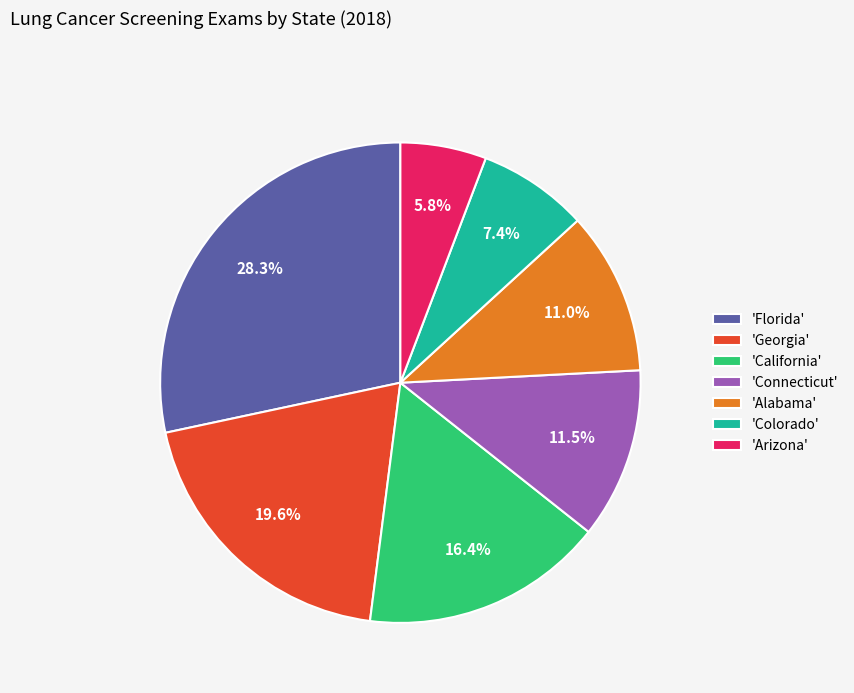

How much of the chart is everything except 'Florida'?

71.7%